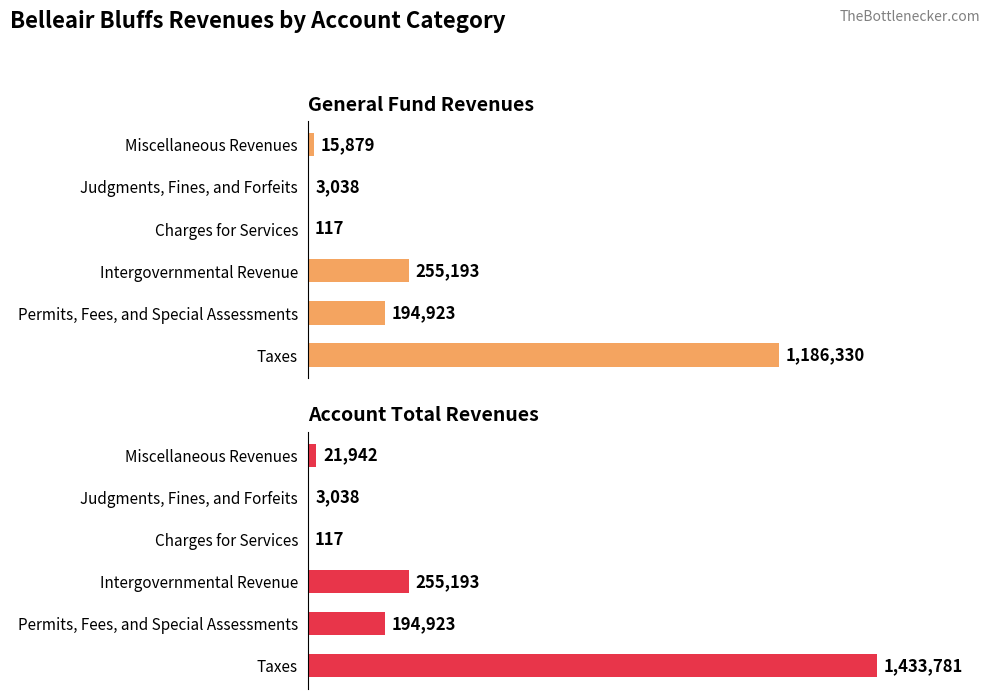

How many series are shown in this chart?

2